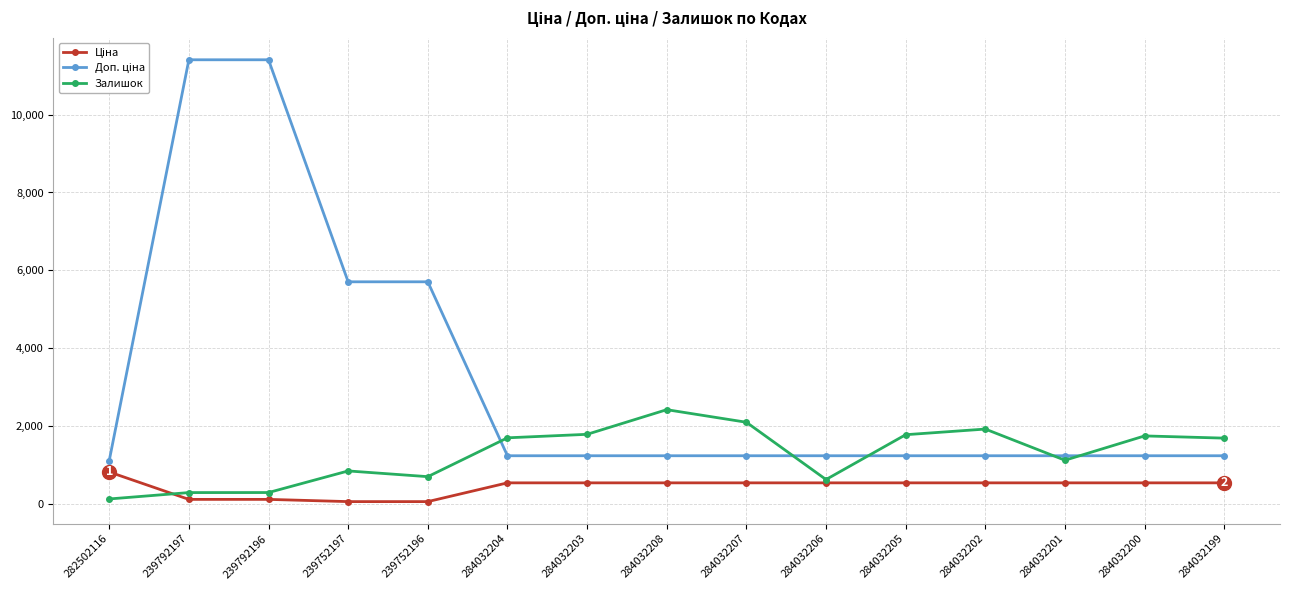

At how many categories does at least one series exceed 4648?

4